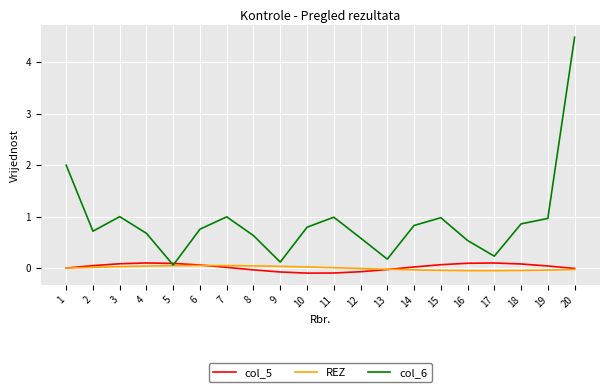

What is the greatest value displayed?

4.5